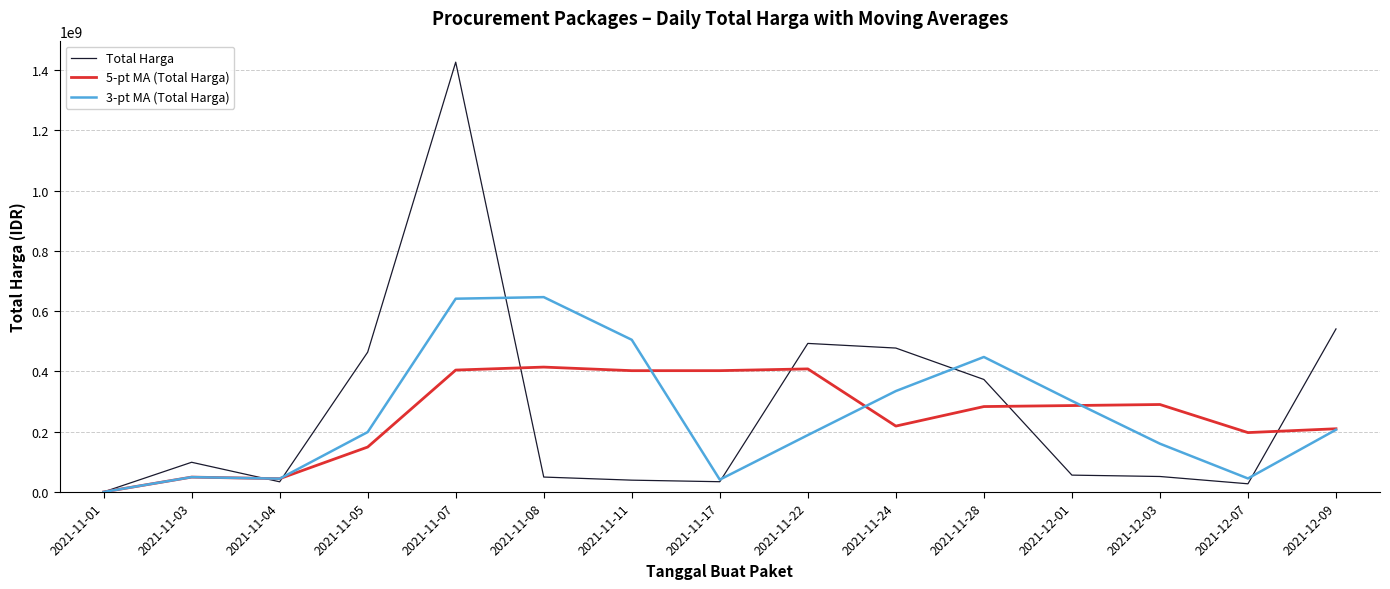

What is the total value across all series at 2021-12-01?

645428160.0